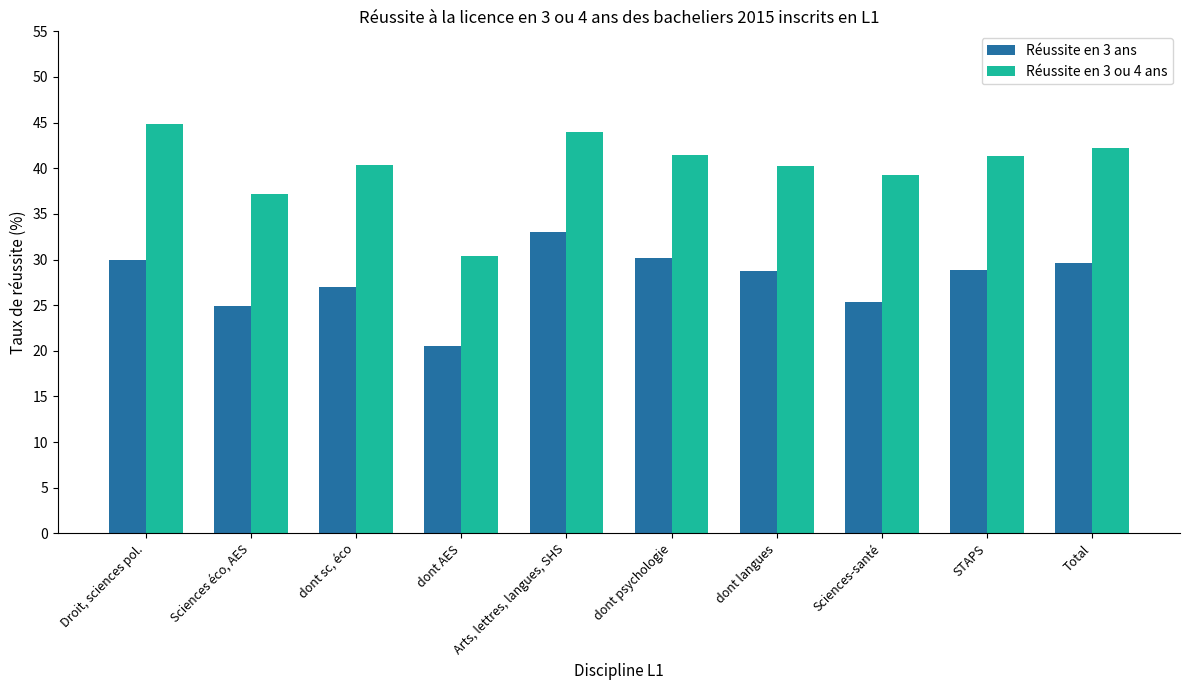

How many data points does each series have?

10